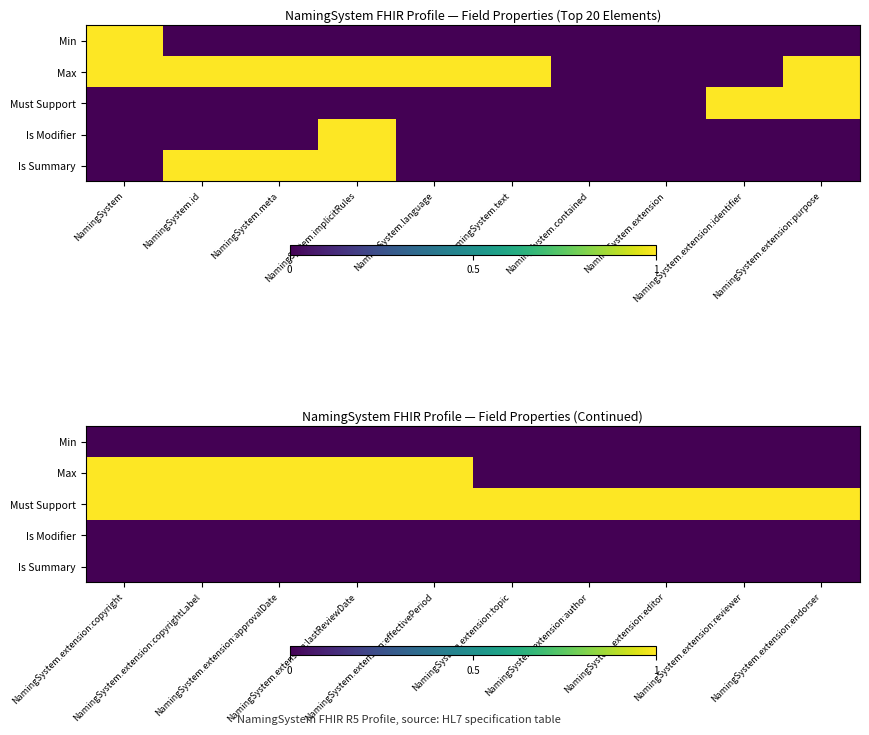

True or false: Must Support has a value of 0 at NamingSystem.extension:topic.

False